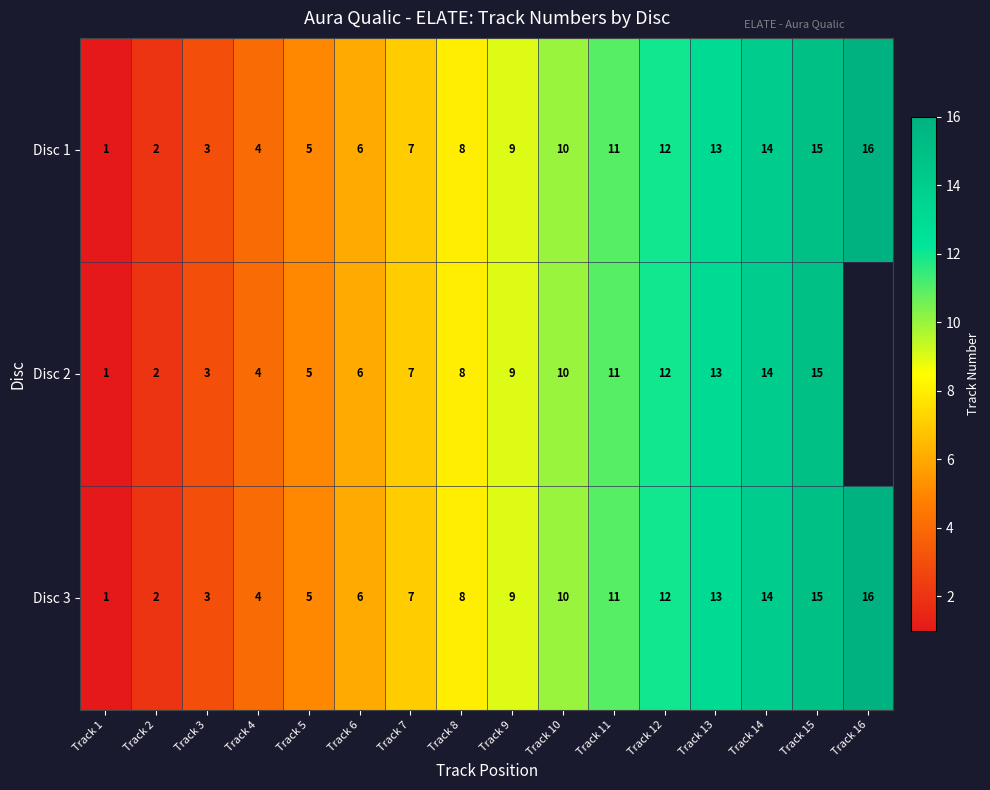

The value of Disc 1 at Track 6 is 9.3. True or false?

False